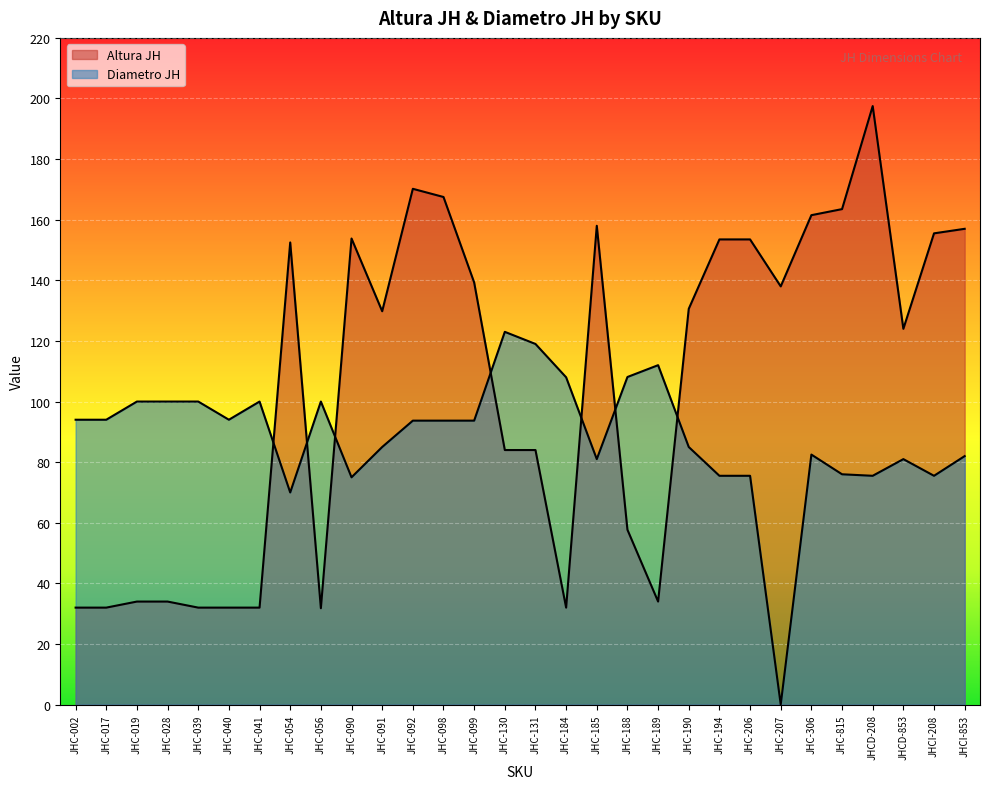

At which category does Diametro JH reach its first local valley?

JHC-040